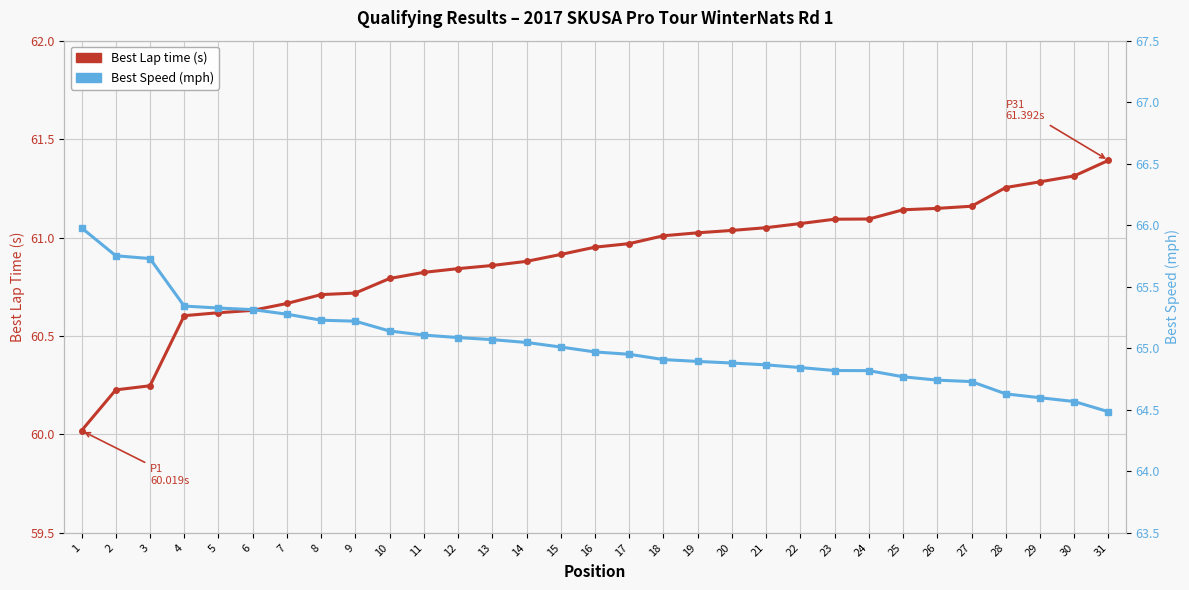

The value of Best Speed (mph) at 31 is 64.5. True or false?

True